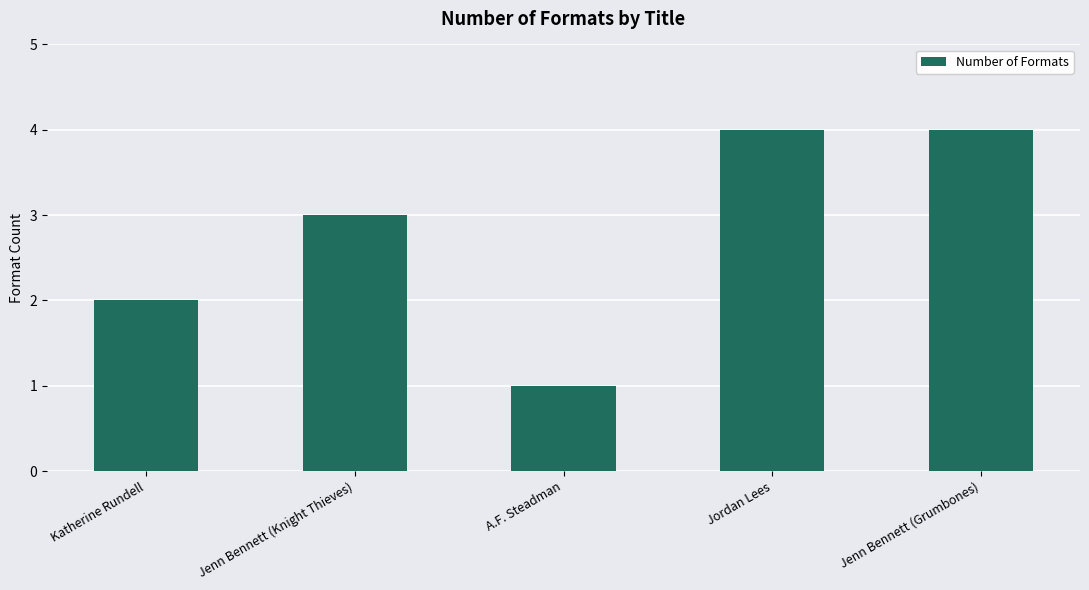

What value does the data have at Jenn Bennett (Grumbones)?

4